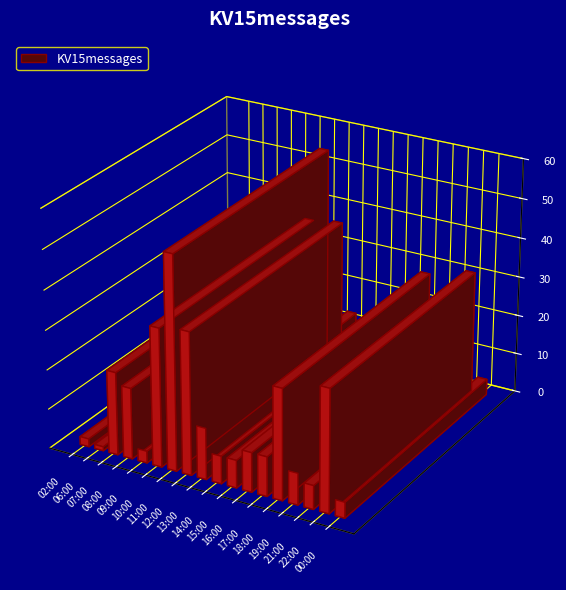

Which has a higher value, 19:00 or 07:00?

07:00